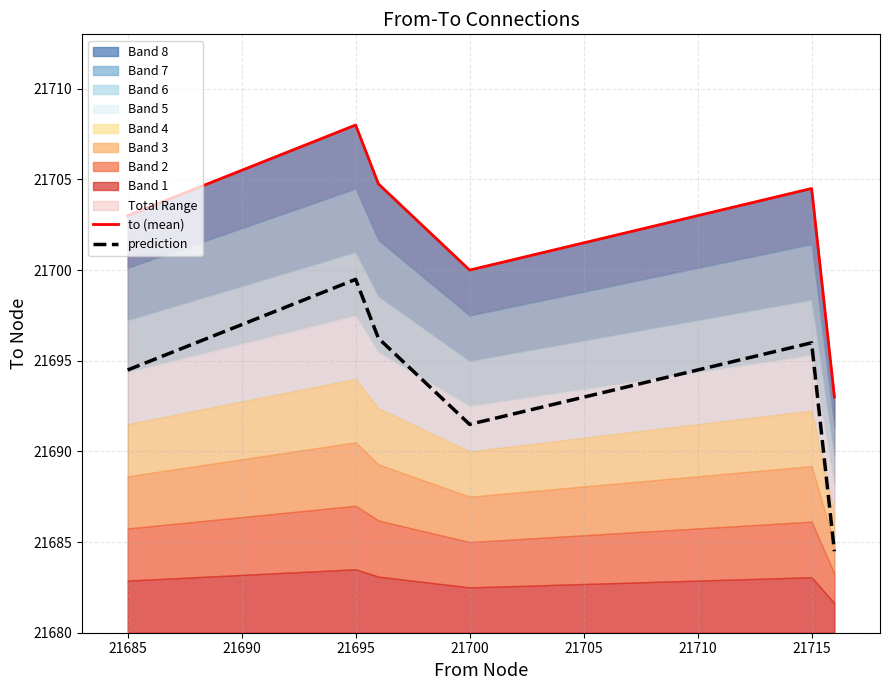

True or false: prediction and to (mean) intersect in this chart.

False